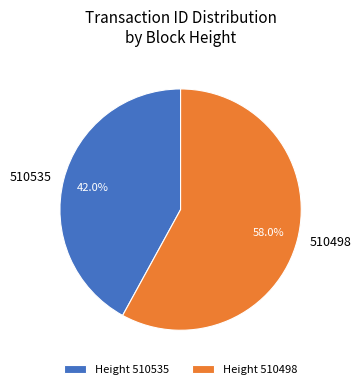

How many segments does this pie chart have?

2